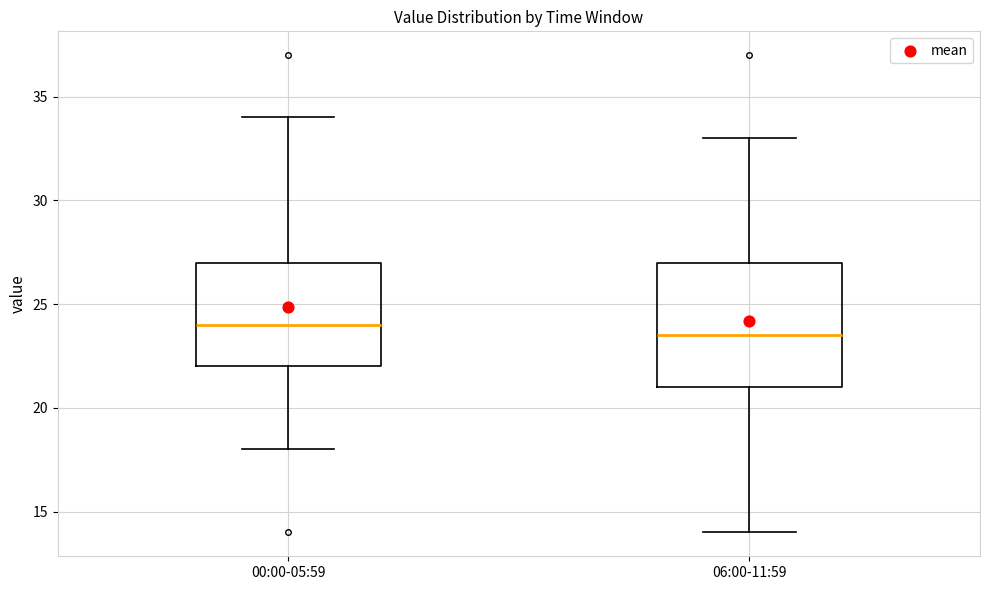

Where does the median line of the box for 06:00-11:59 sit on the y-axis? The values are not printed on the chart, so give them approximately, as read against the axis.

23.5